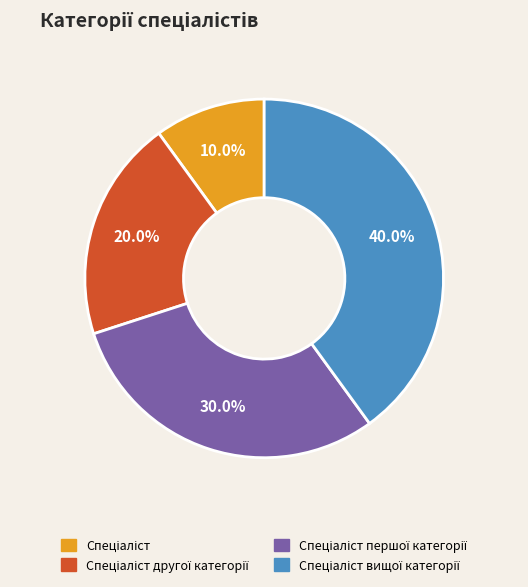

Is there any slice that represents more than half of the pie?

No